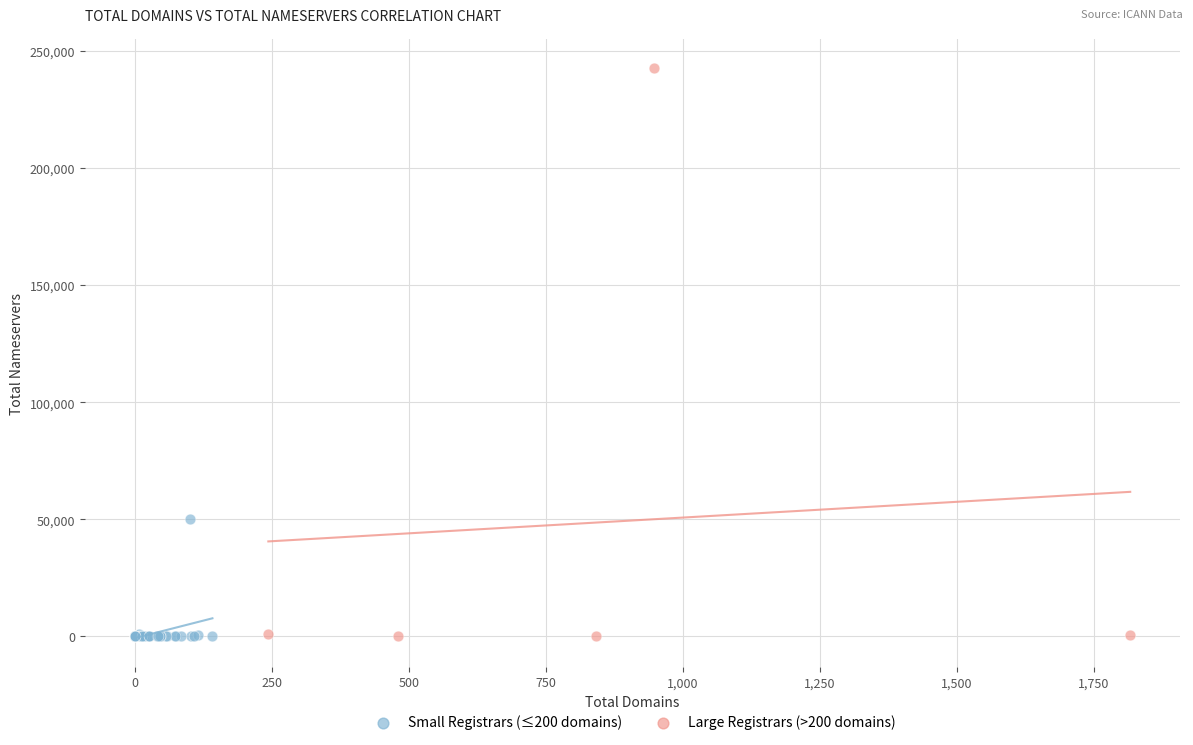

Which series contains the highest Y value?

Large Registrars (>200 domains)